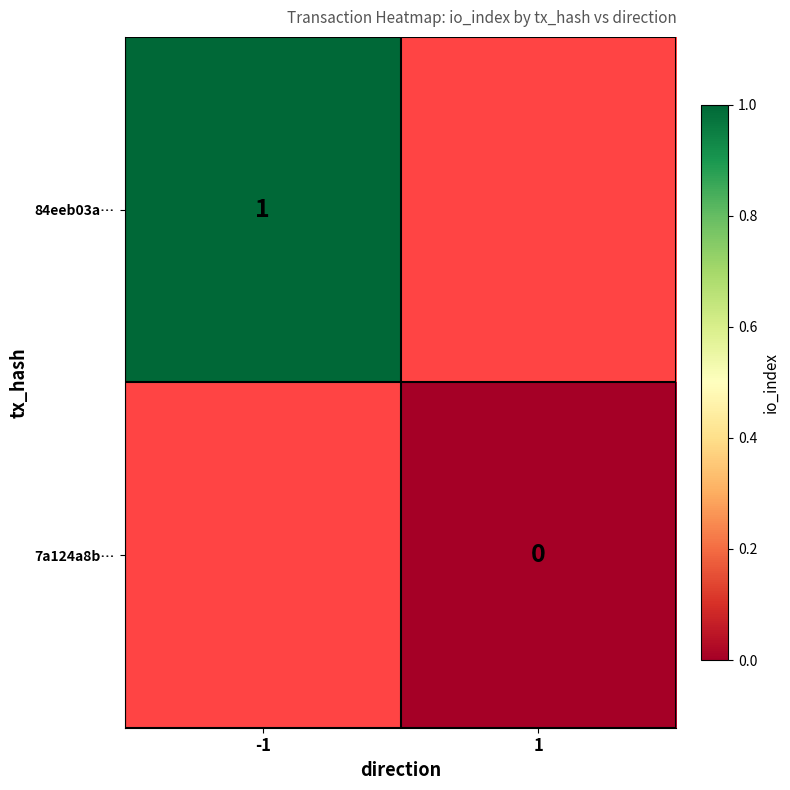

How many series are shown in this chart?

2